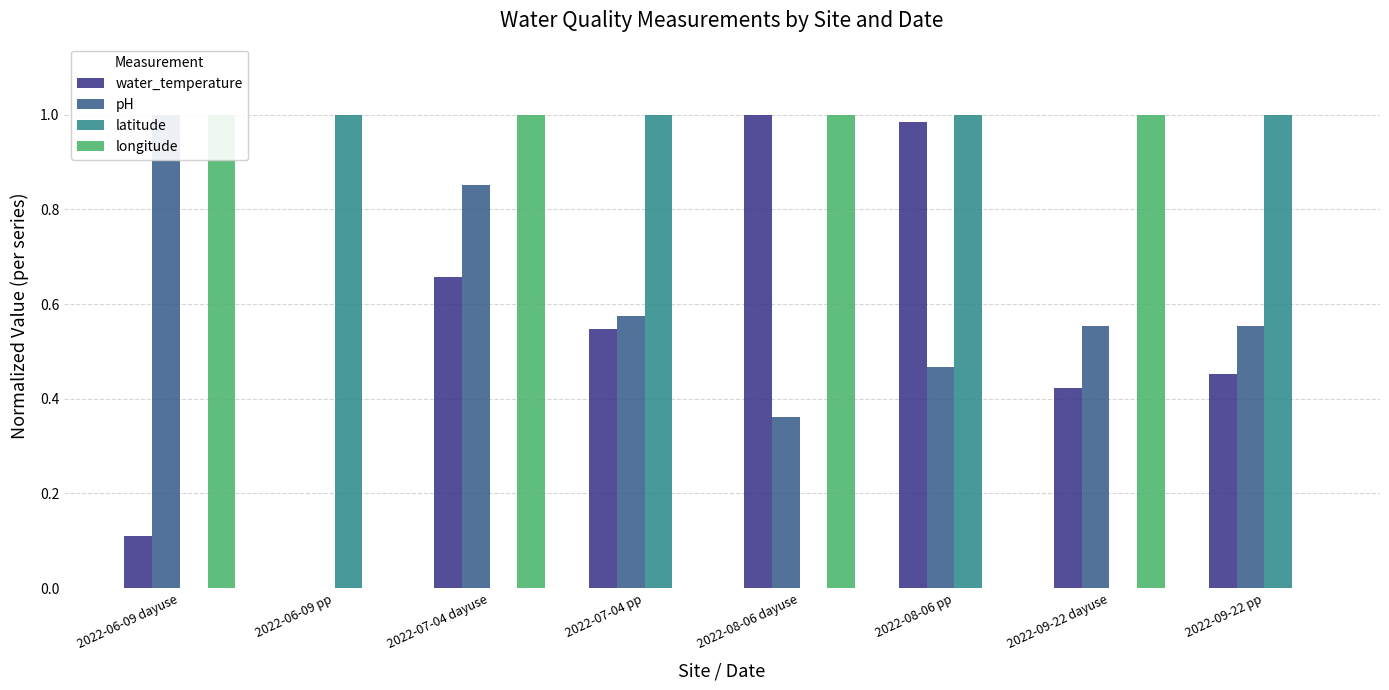

How many data points does each series have?

8